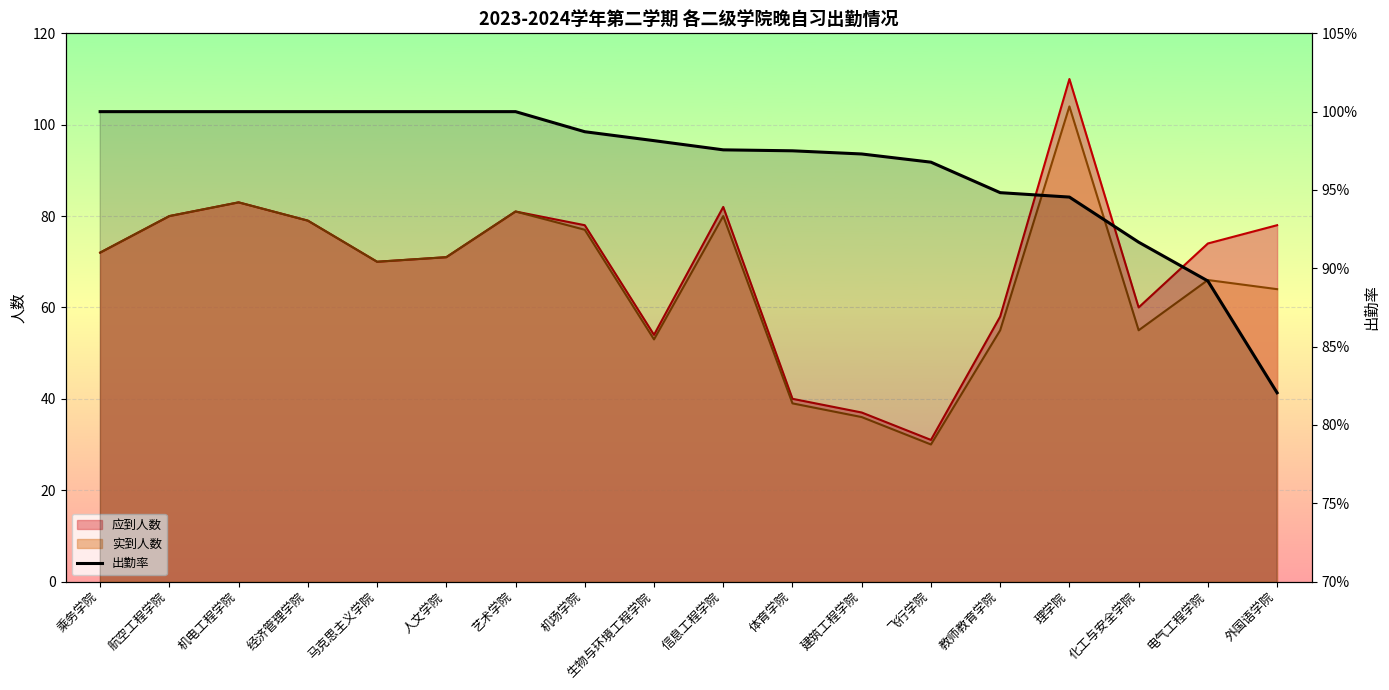

List the labels in order of value, smallest first.

外国语学院, 电气工程学院, 化工与安全学院, 理学院, 教师教育学院, 飞行学院, 建筑工程学院, 体育学院, 信息工程学院, 生物与环境工程学院, 机场学院, 乘务学院, 航空工程学院, 机电工程学院, 经济管理学院, 马克思主义学院, 人文学院, 艺术学院